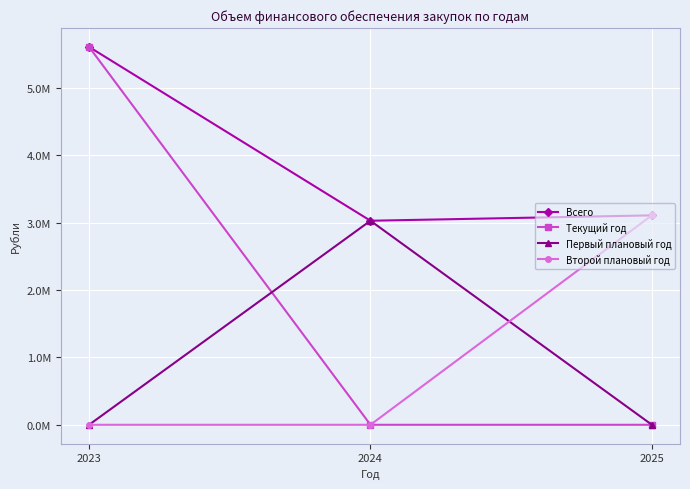

Which series has the widest spread of values?

Текущий год